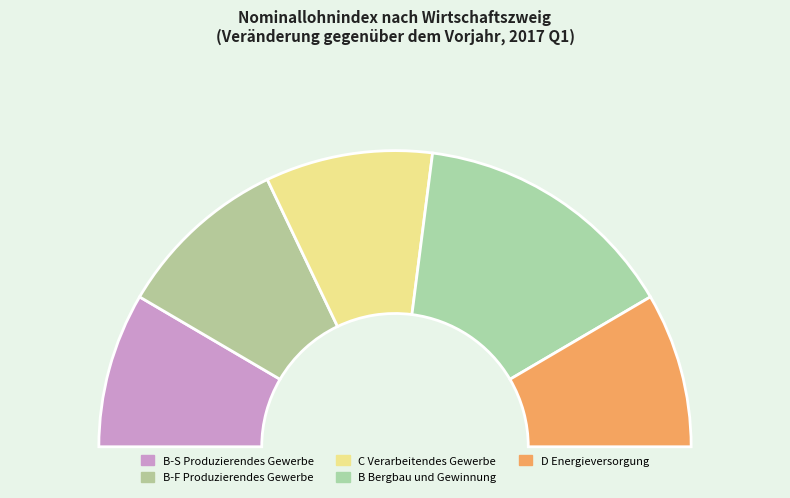

Is there a majority slice in this chart?

No